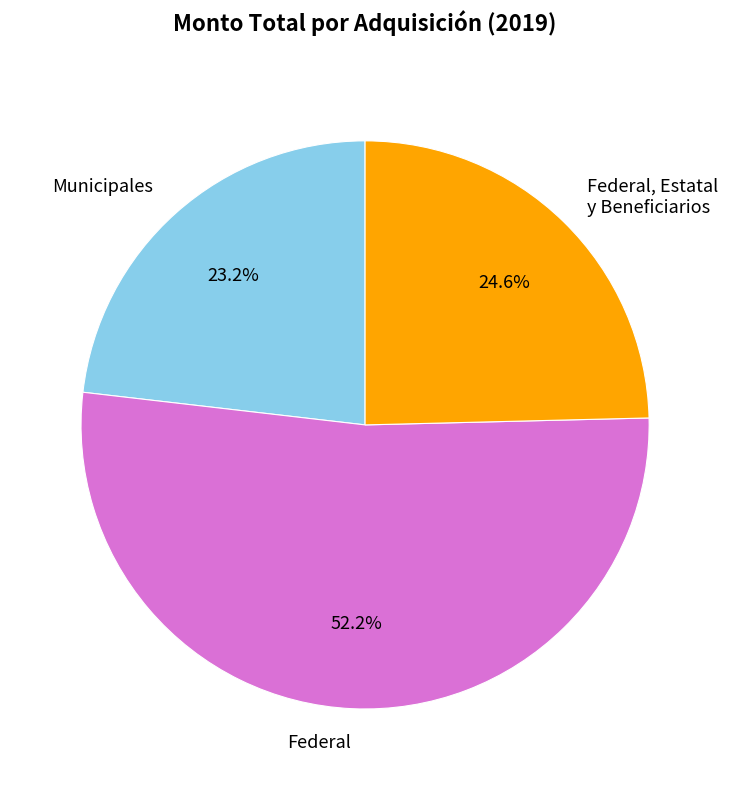

Is the sum of Municipales and Federal, Estatal y Beneficiarios greater than half?

No